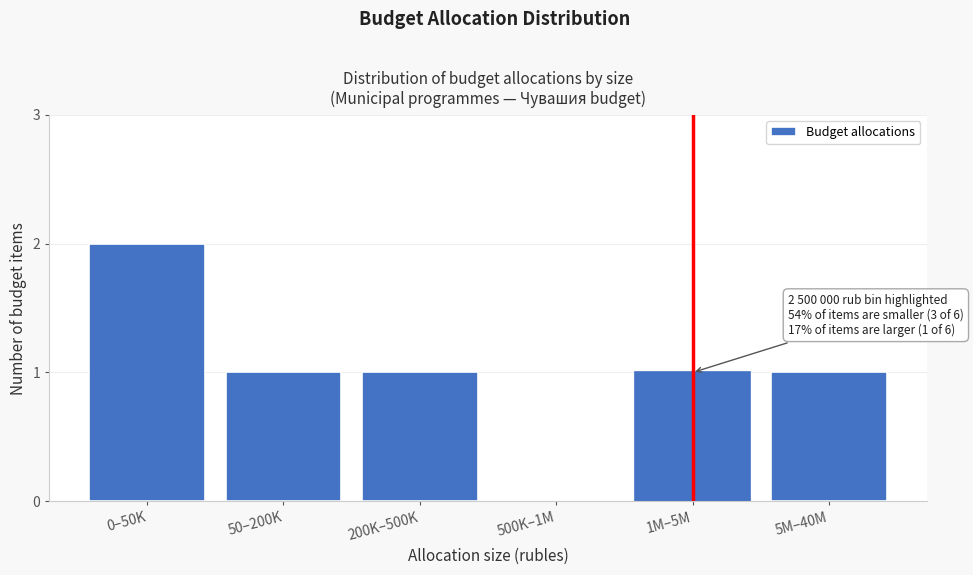

Reading right to left, transcribe all the data shown in this chart.

5M–40M=1	1M–5M=1	500K–1M=0	200K–500K=1	50–200K=1	0–50K=2